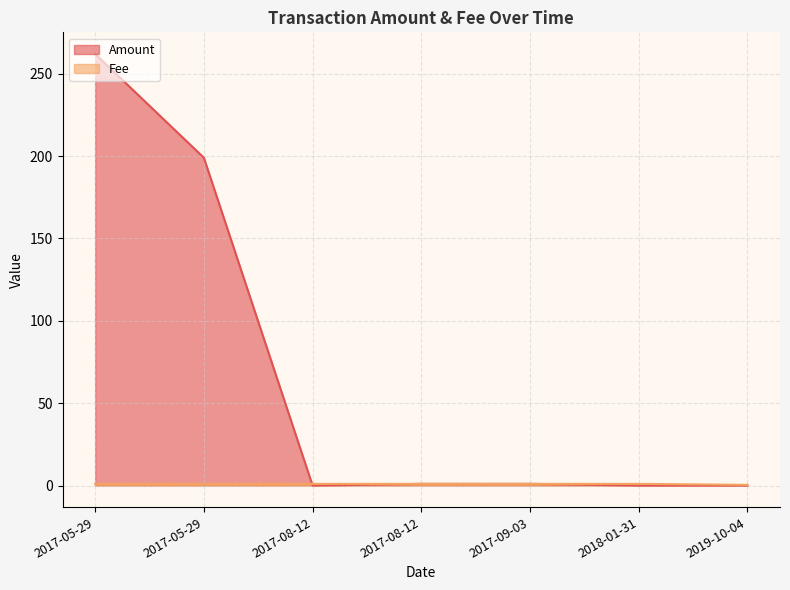

At 2017-05-29, list the series in order from largest to smallest.

Amount, Fee